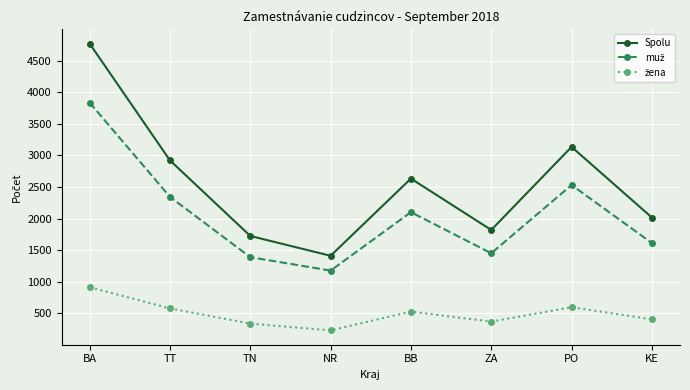

How many lines are shown in the chart?

3